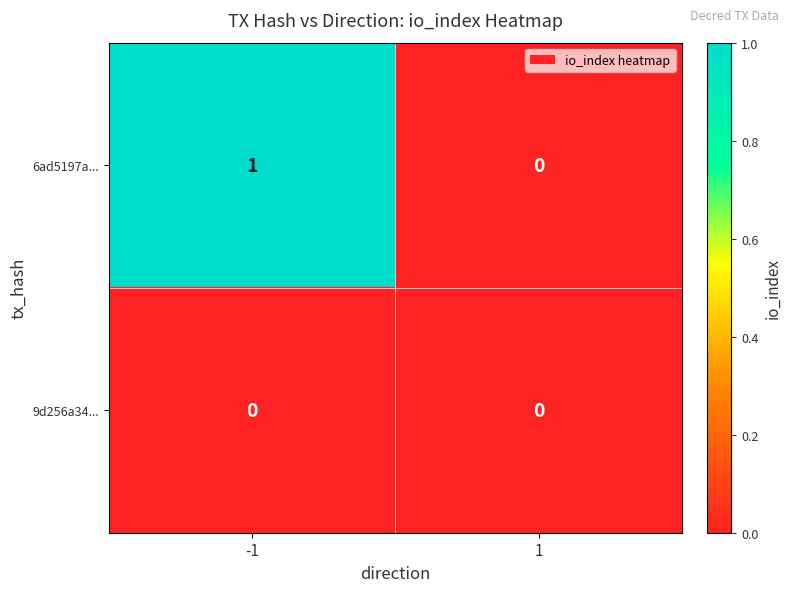

Which series has the largest range (max minus min)?

6ad5197a...